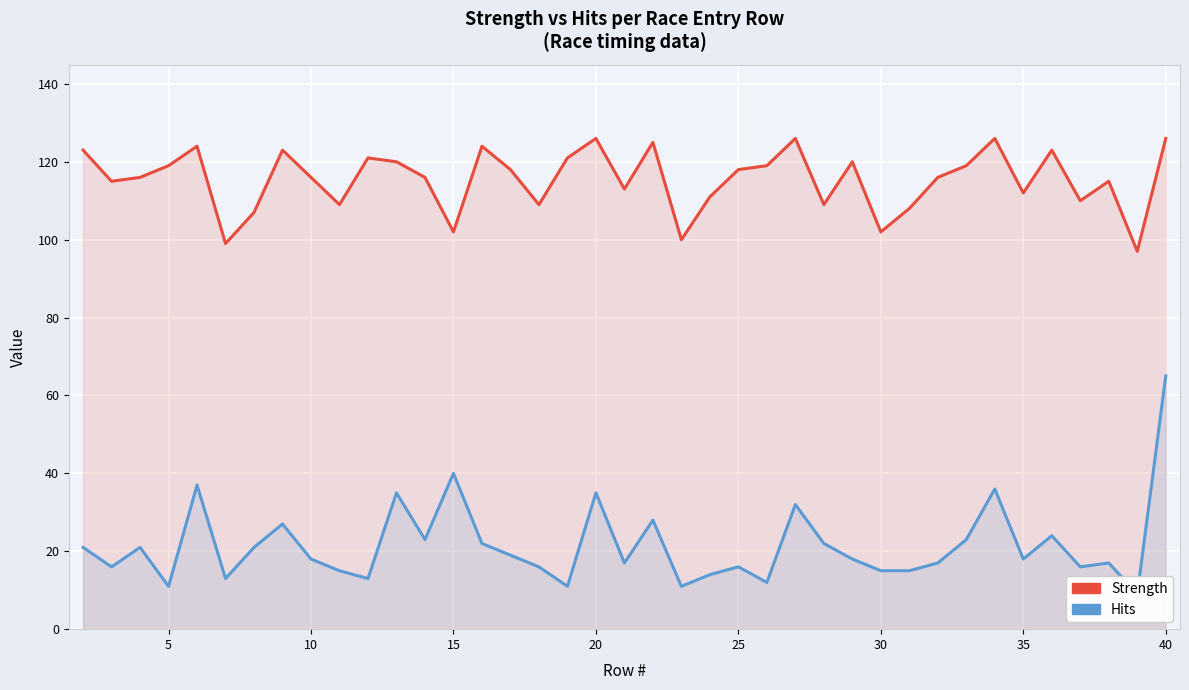

What is the maximum value shown in the chart?

126